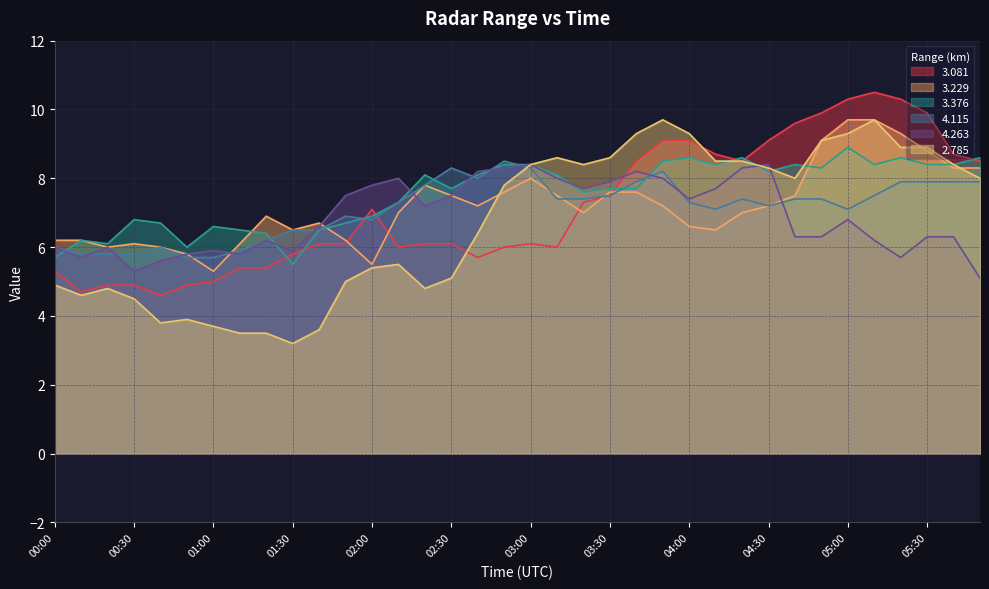

What is the total value across all series at 00:20?

33.6